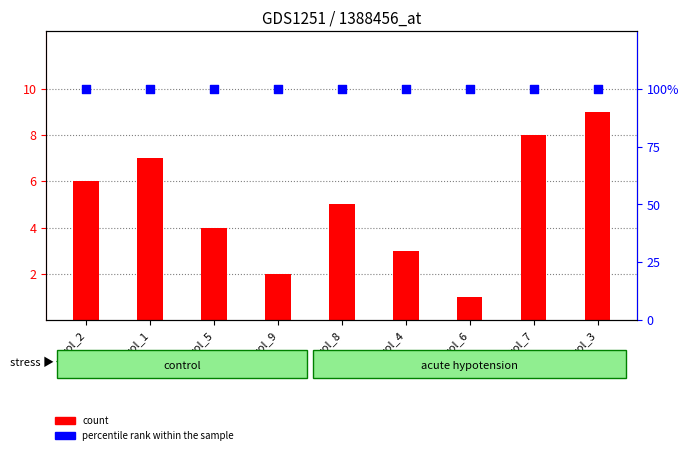

Which series contains the lowest Y value?

count